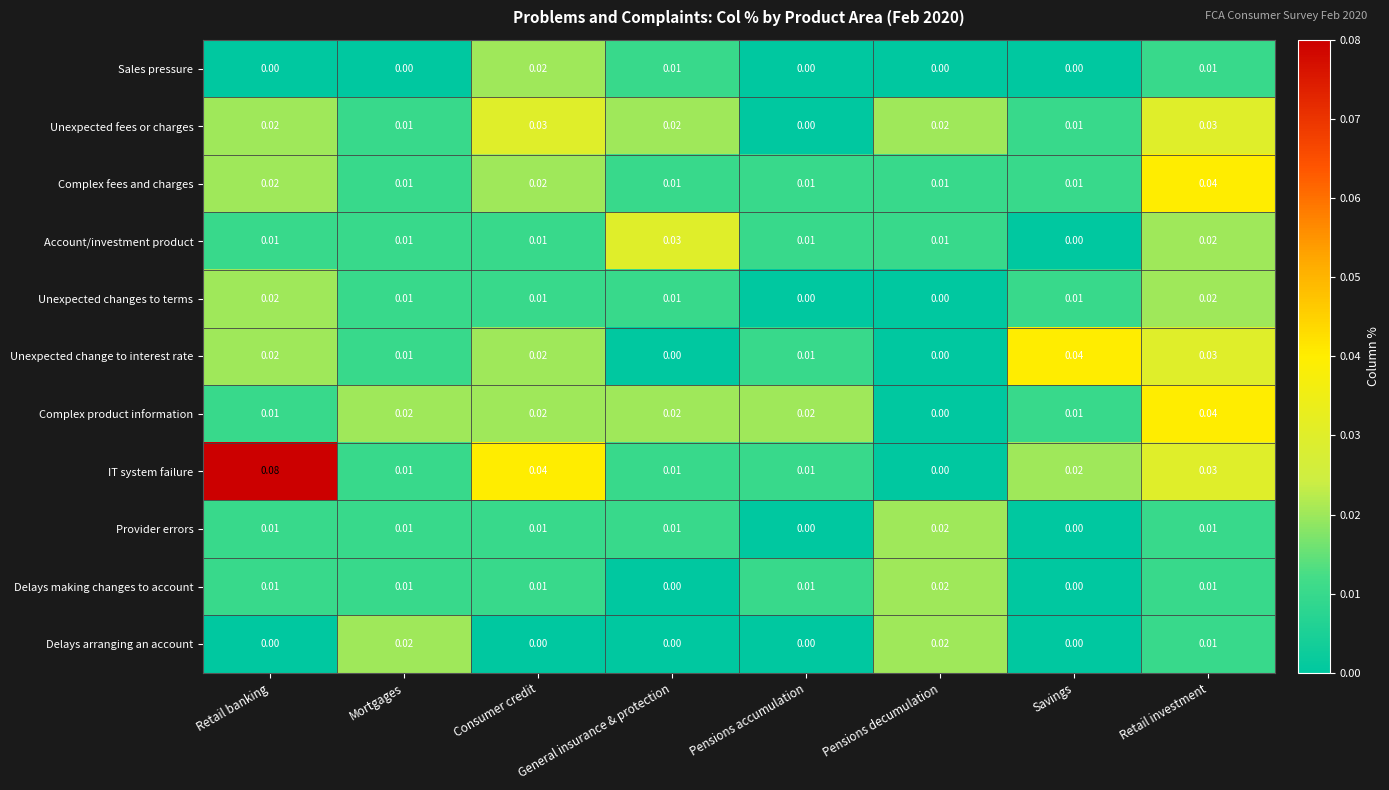

Which series has the largest range (max minus min)?

IT system failure